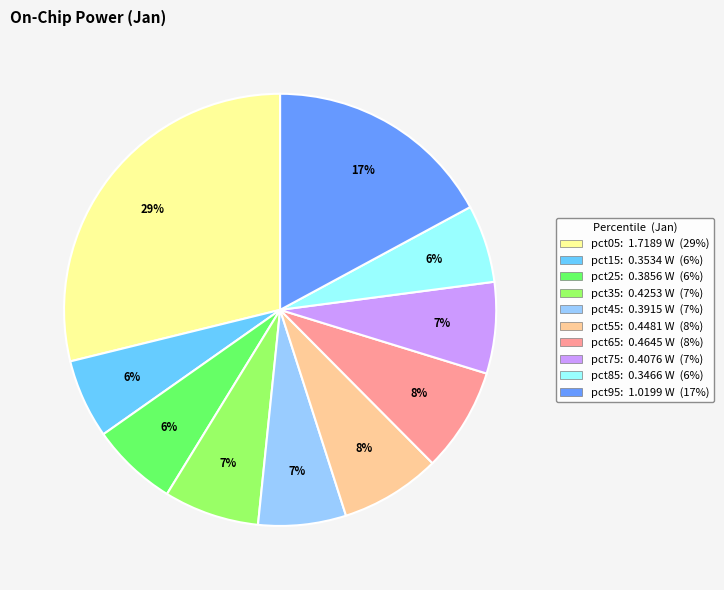

Which has a higher value, pct95 or pct25?

pct95